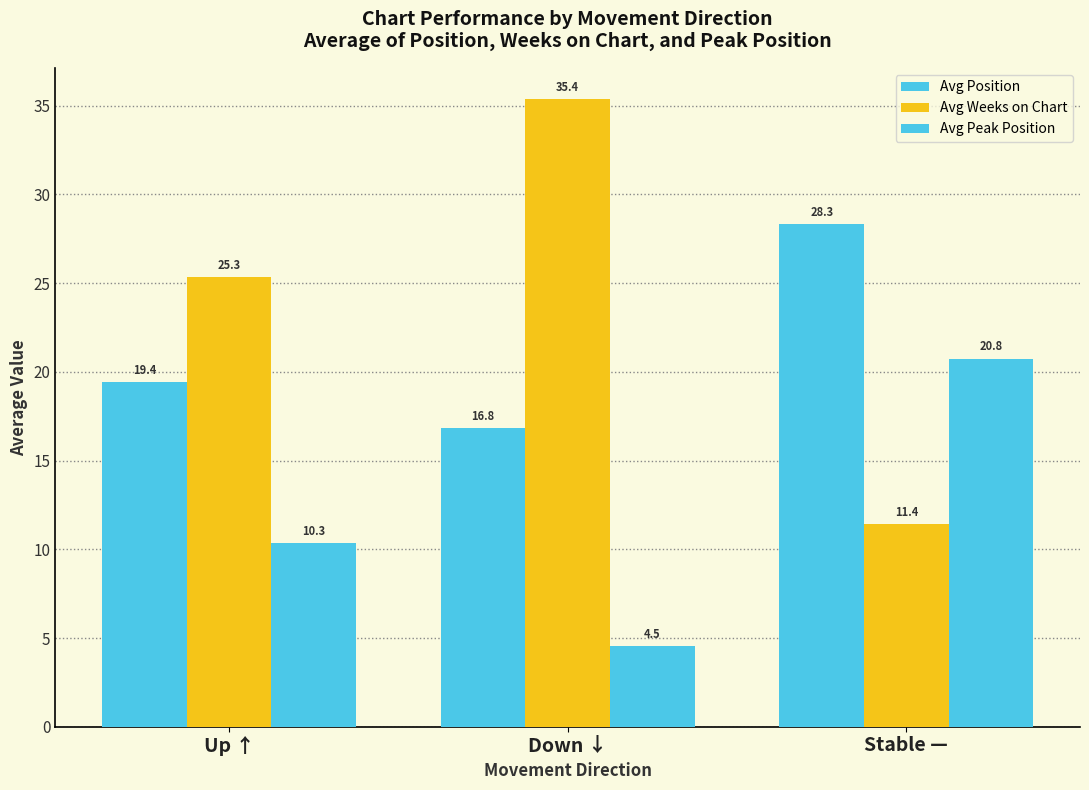

Is the value of Avg Weeks on Chart at Up ↑ greater than the value of Avg Peak Position at Stable —?

Yes